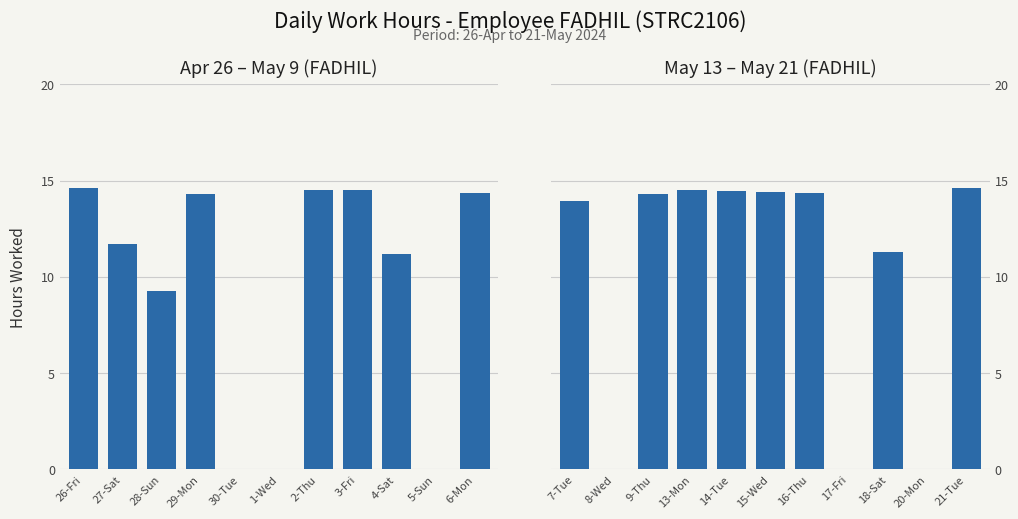

Read the Apr 26 – May 9 (FADHIL) value at 2-Thu.

14.5